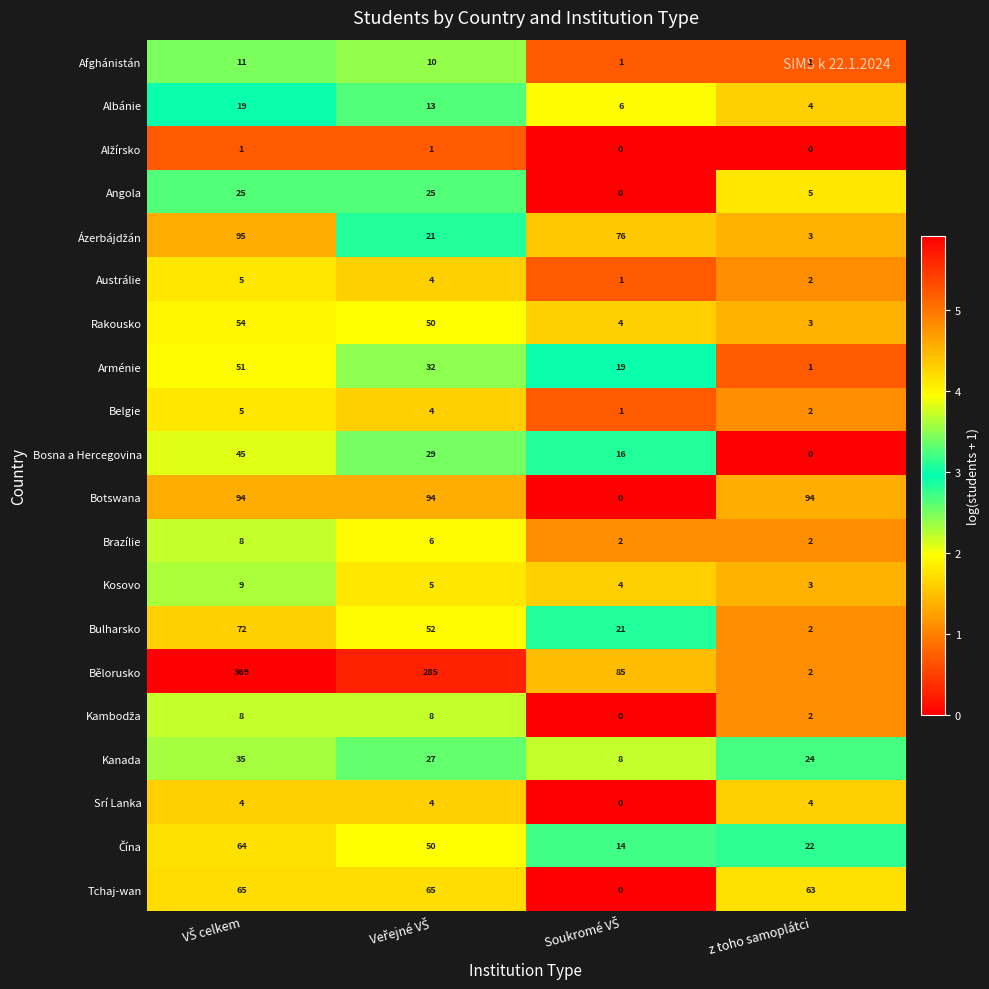

How many Angola values are between 5 and 25?

3